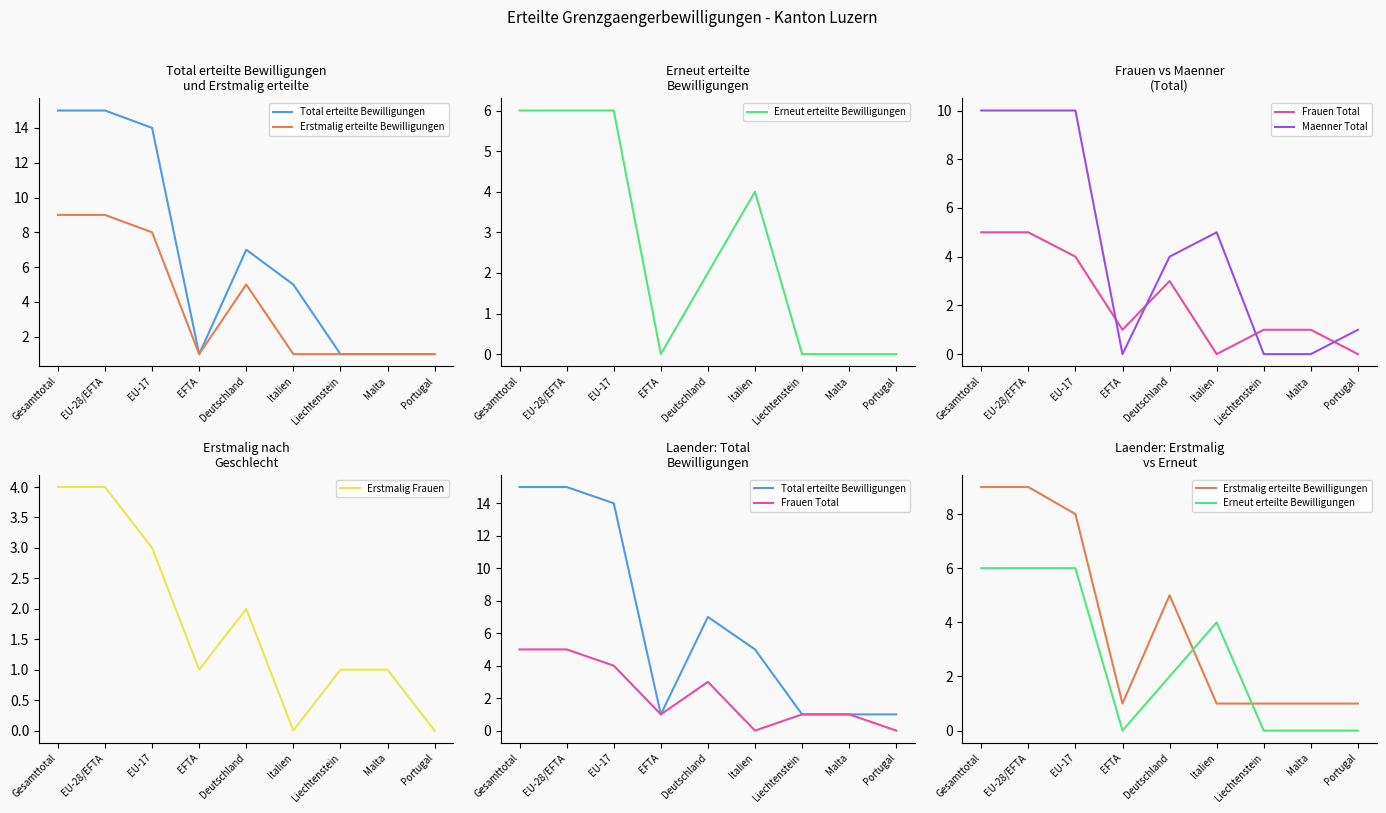

Reading right to left, what are all the values shown in this chart?

Total erteilte Bewilligungen: 1	1	1	5	7	1	14	15	15
Erstmalig erteilte Bewilligungen: 1	1	1	1	5	1	8	9	9
Erneut erteilte Bewilligungen: 0	0	0	4	2	0	6	6	6
Frauen Total: 0	1	1	0	3	1	4	5	5
Maenner Total: 1	0	0	5	4	0	10	10	10
Erstmalig Frauen: 0	1	1	0	2	1	3	4	4